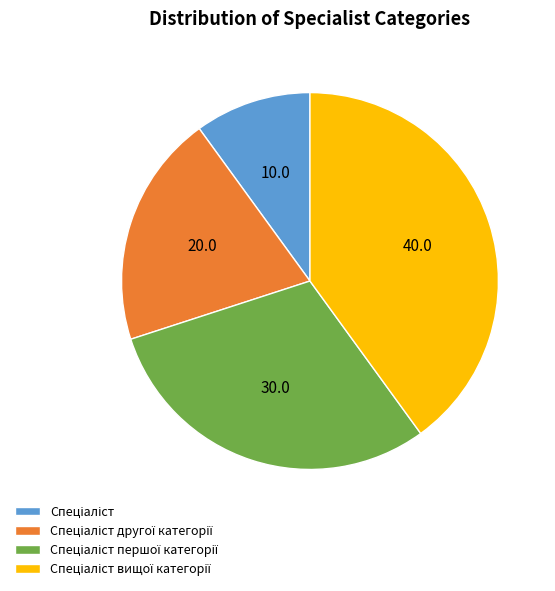

Is there any slice that represents more than half of the pie?

No